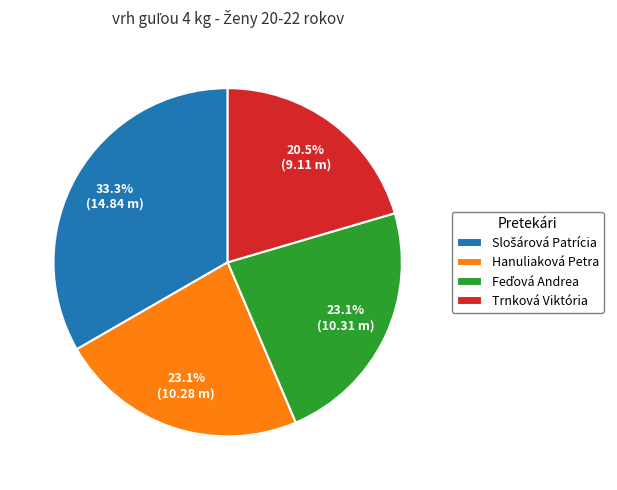

How much of the chart is everything except Trnková Viktória?

79.5%